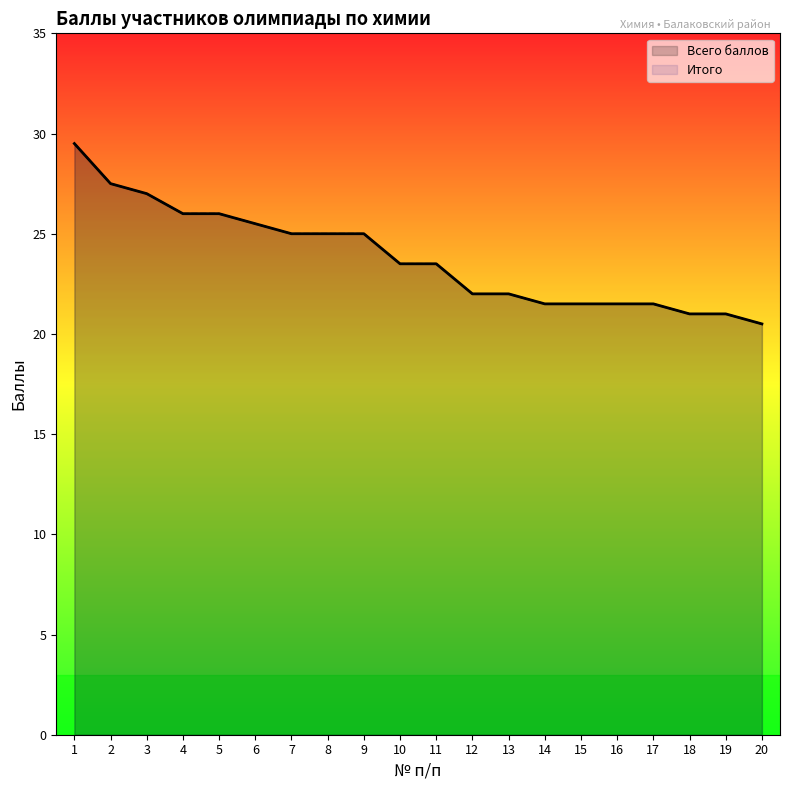

What is the difference between the maximum and minimum values in the Итого series?

9.0